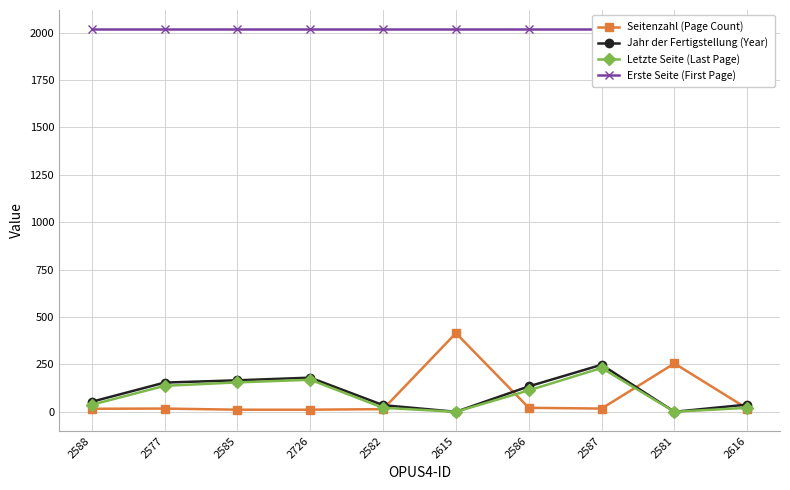

Rank the categories by Letzte Seite (Last Page) value from highest to lowest.

2587, 2726, 2585, 2577, 2586, 2588, 2582, 2616, 2615, 2581